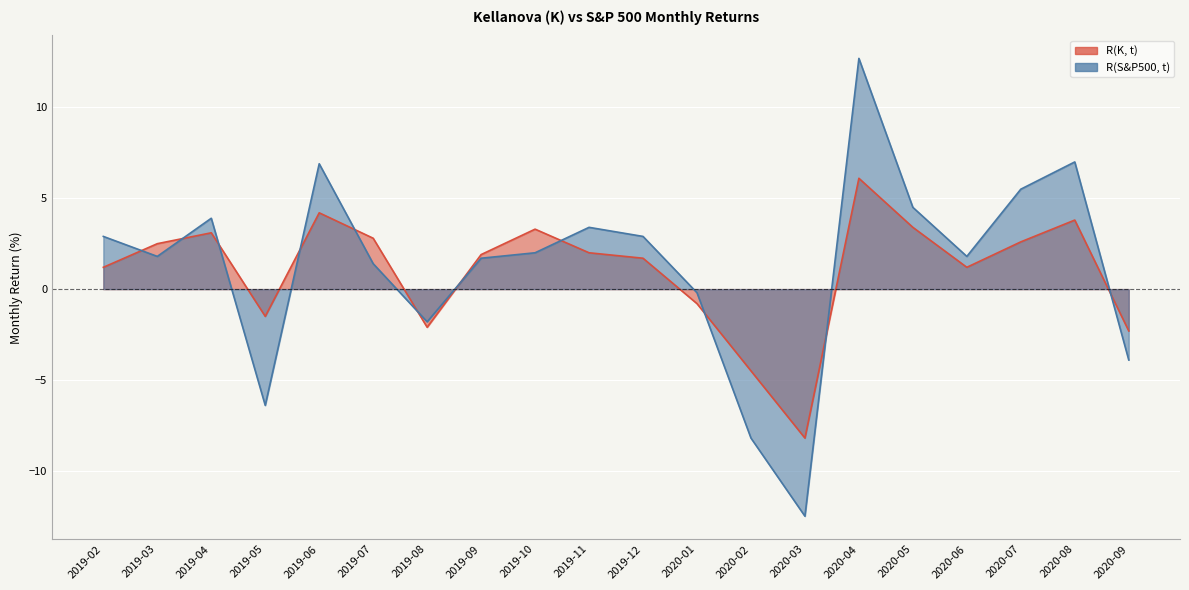

What is the sum of the R(K, t) values at 2019-06 and 2019-05?

2.7